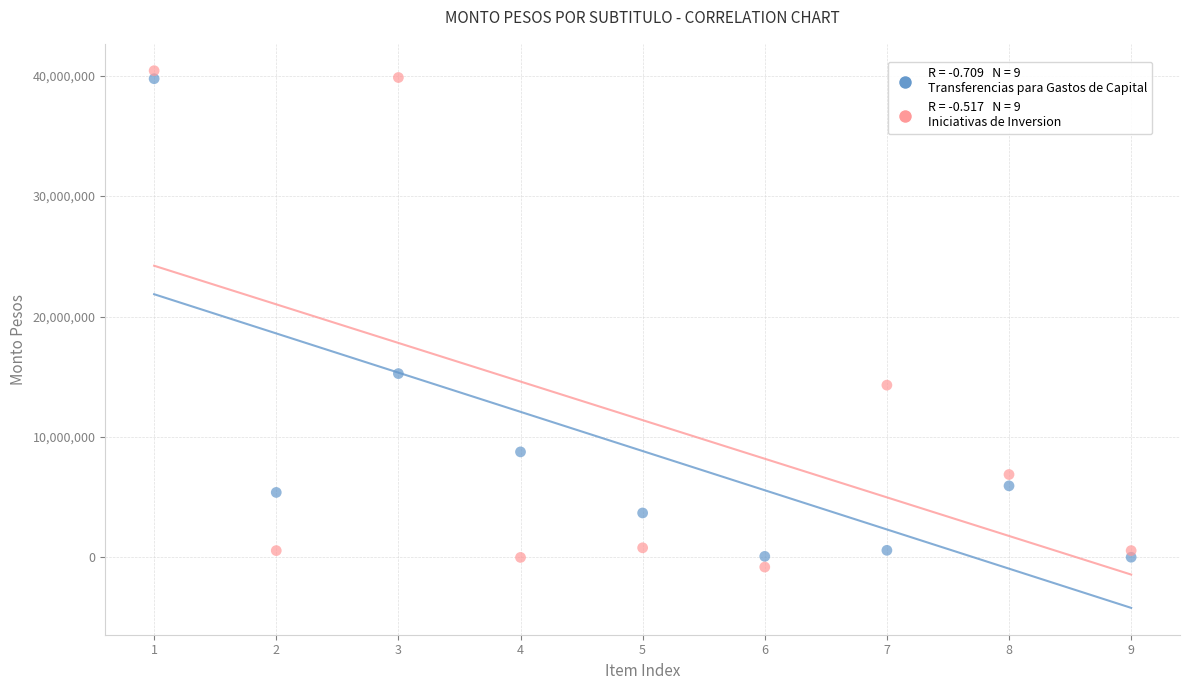

Across all series, what Y value is closest to 19803065?

15260089